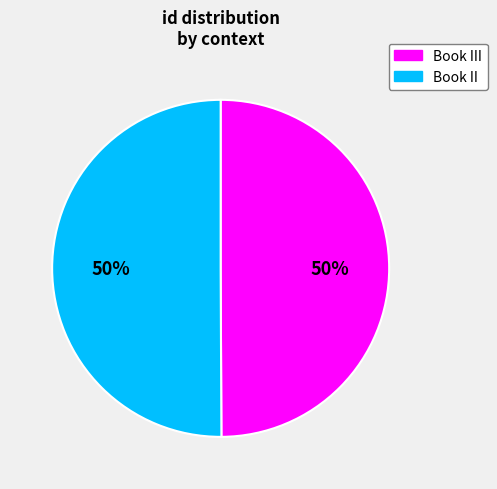

Count the number of slices in the pie.

2